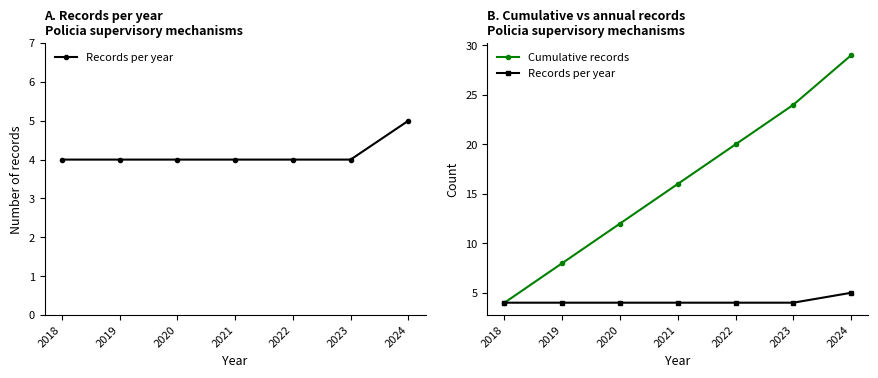

At which label is Cumulative records closest to 16?

2021